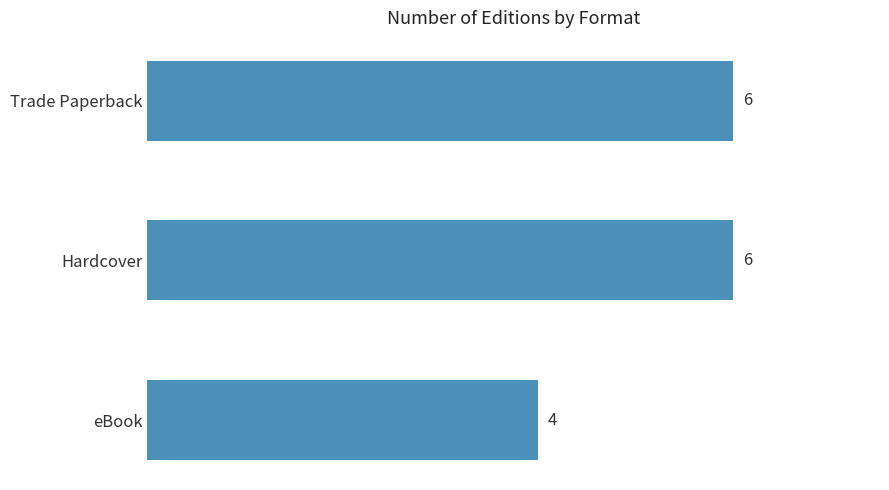

What is the approximate value at eBook?

4